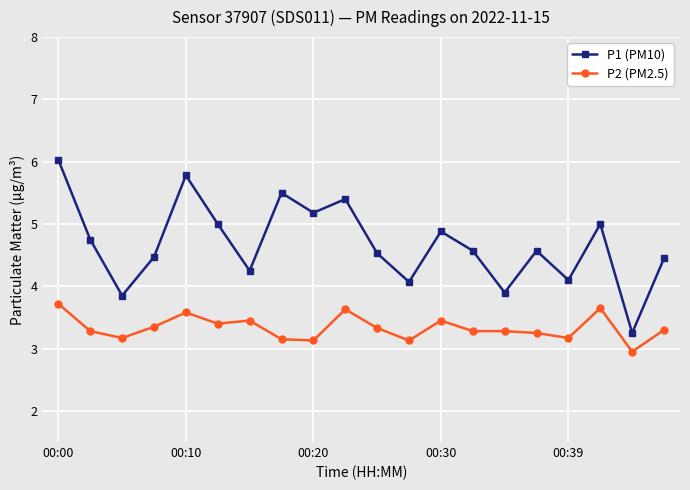

Does the chart have visible grid lines?

Yes